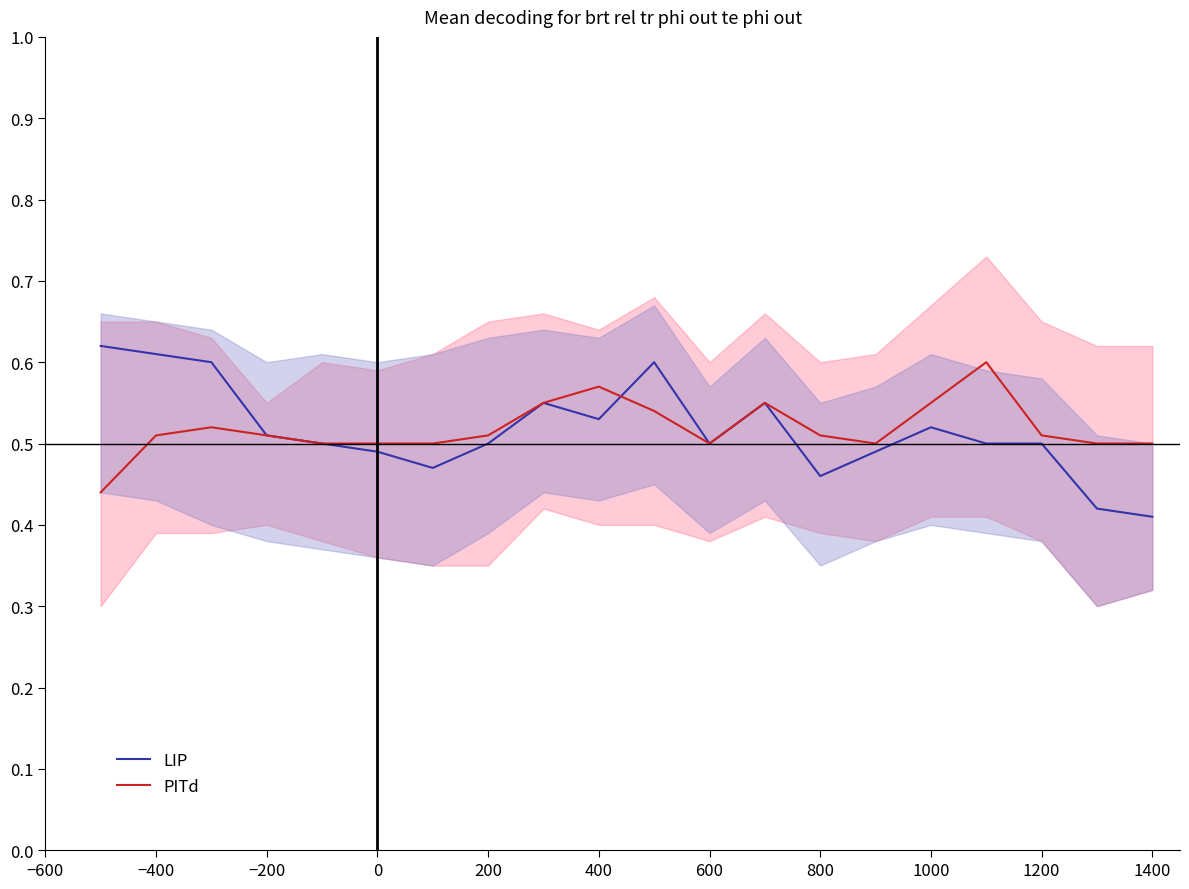

Count the PITd values in the range 0 to 1.

20